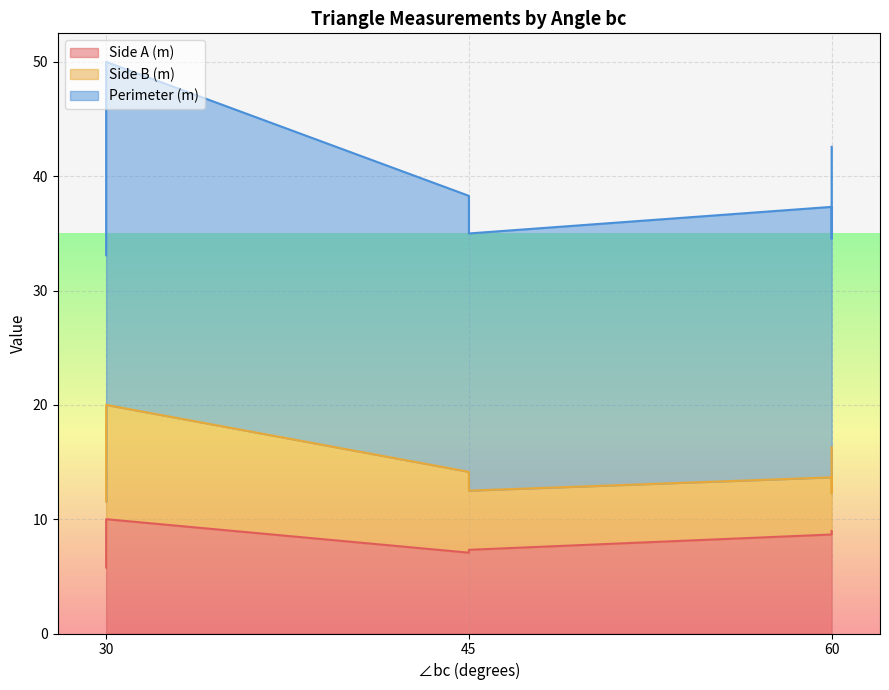

True or false: Side A (m) has a value of 15.2 at 60.

False